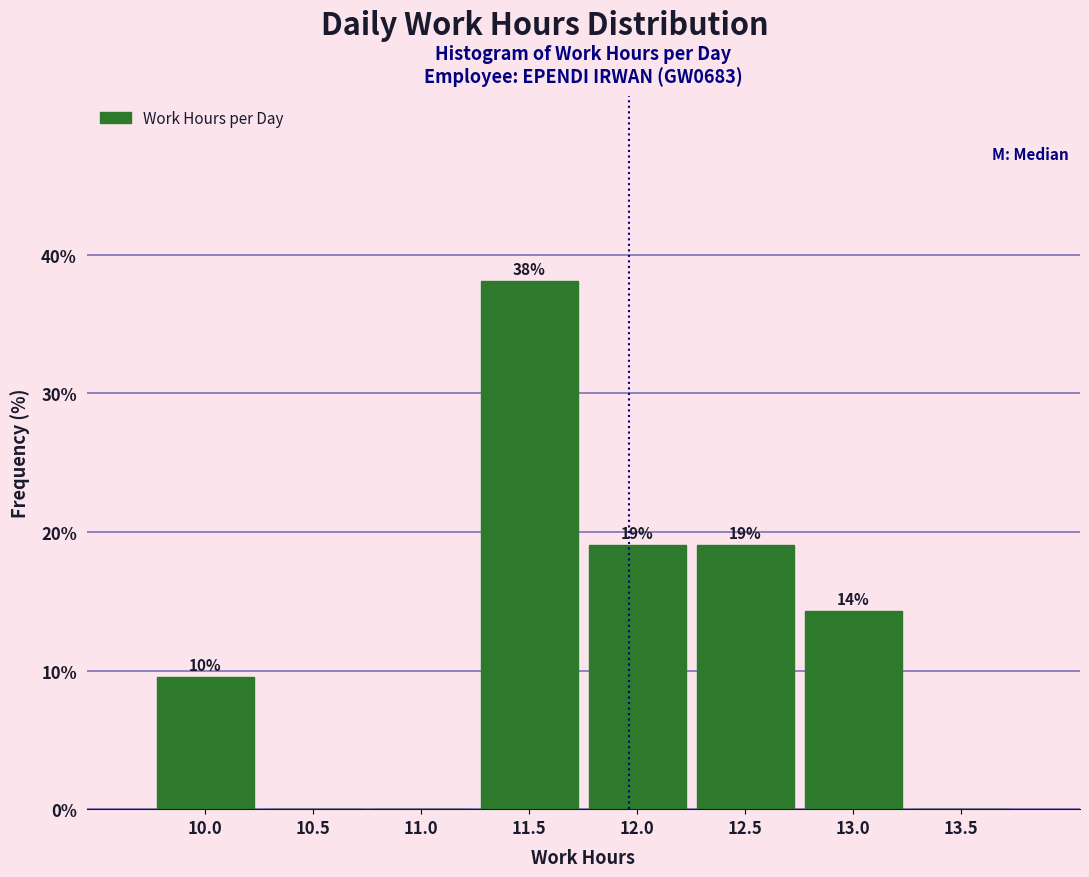

At which category does the chart reach its peak across all series?

11.5